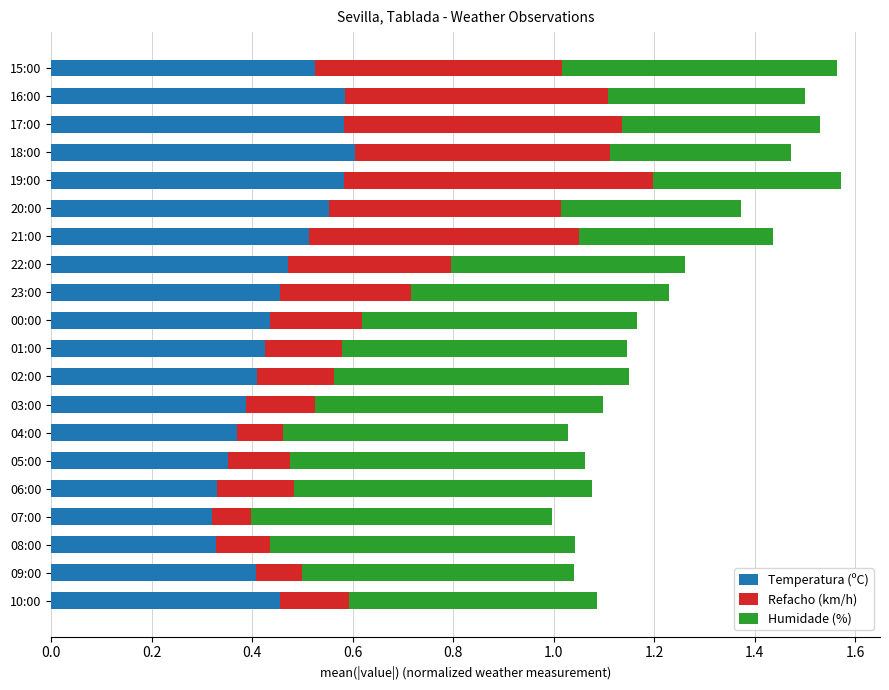

What is the total value across all series at 03:00?

1.1